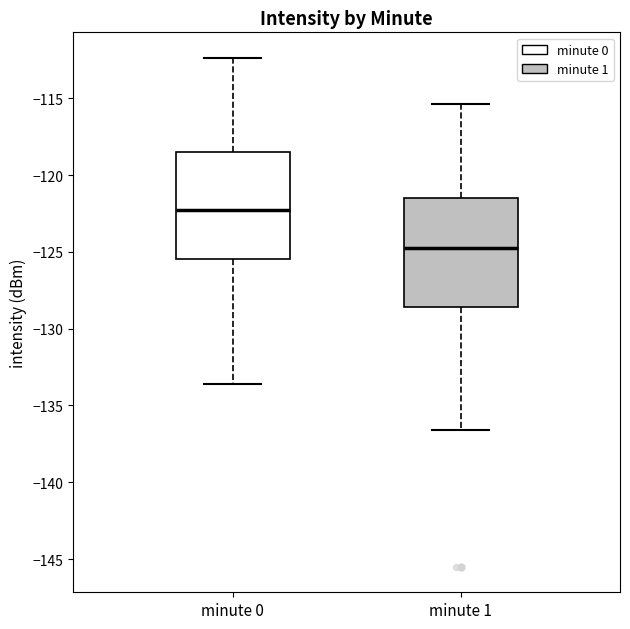

Reading left to right, read every box against the y-axis: the position of its median line, the range the box covers, and the ends of its whiskers. The values are not printed on the chart, so give them approximately, as read against the axis.

minute 0: median -122.5, box -125.5 to -118.5, whiskers -133.5 to -112.5
minute 1: median -125.0, box -128.5 to -121.5, whiskers -136.5 to -115.5